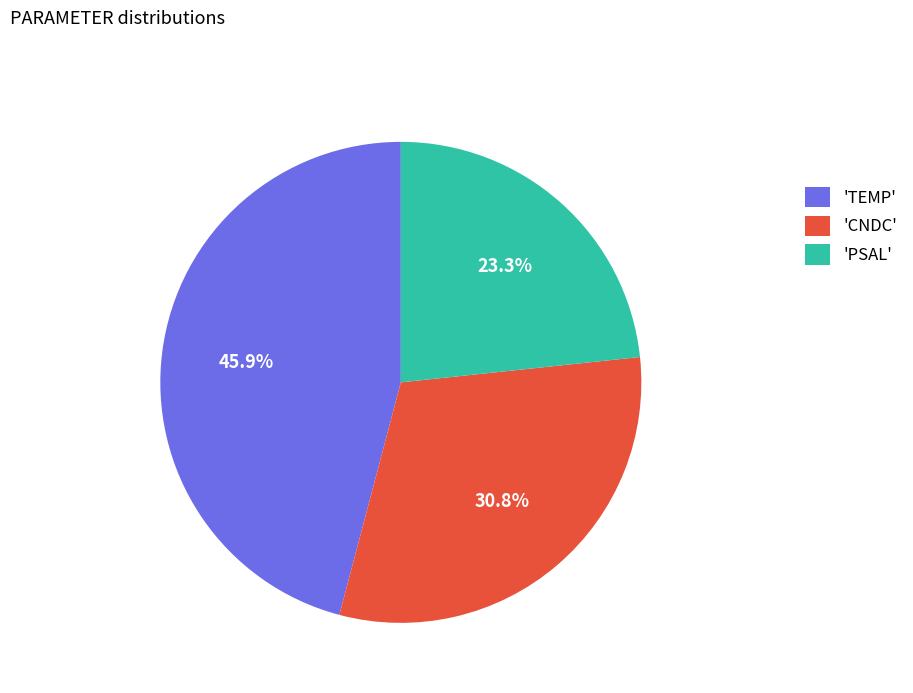

Is the sum of 'TEMP' and 'PSAL' greater than half?

Yes